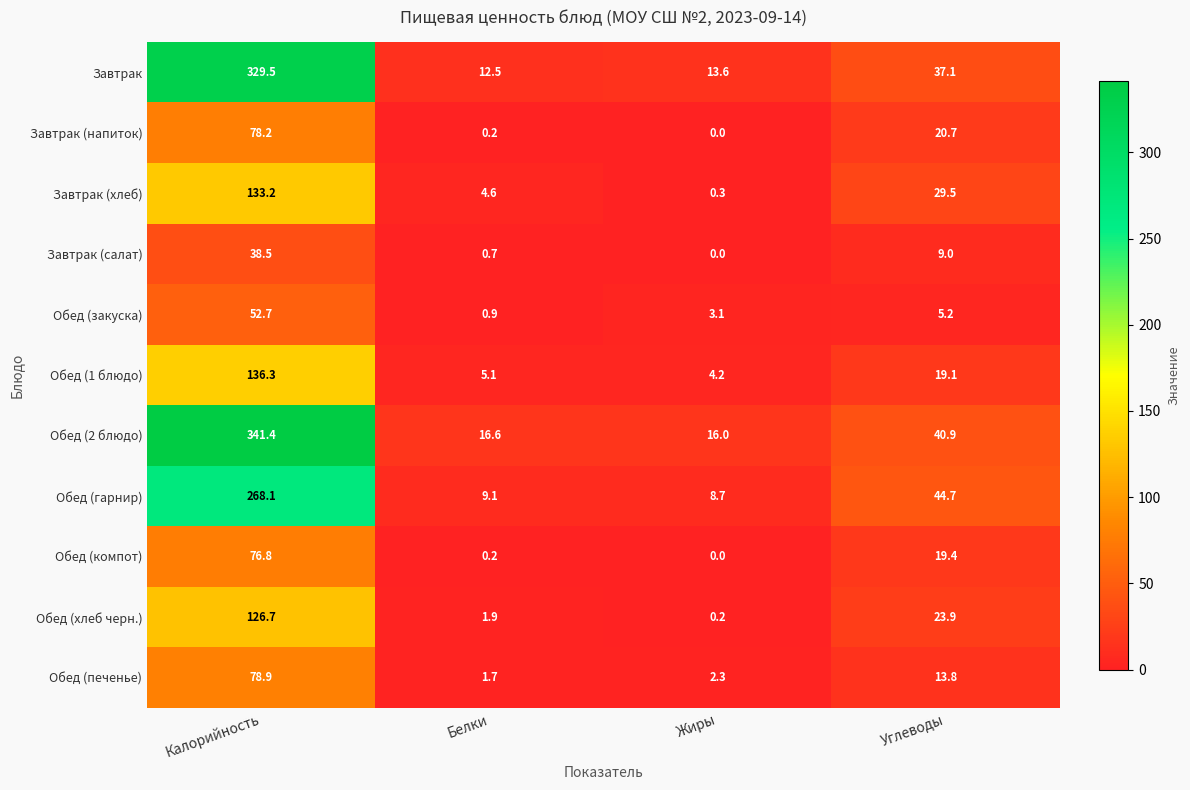

The value of Обед (хлеб черн.) at Белки is 1.9. True or false?

True